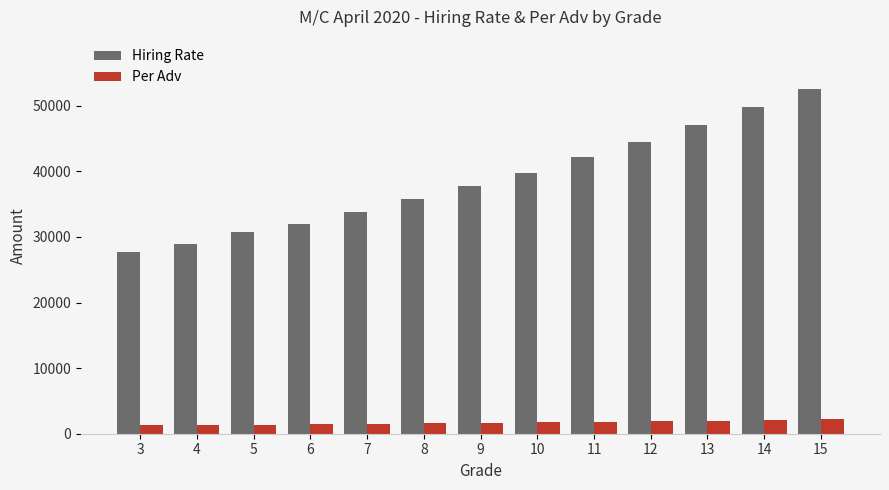

How many data points does each series have?

13